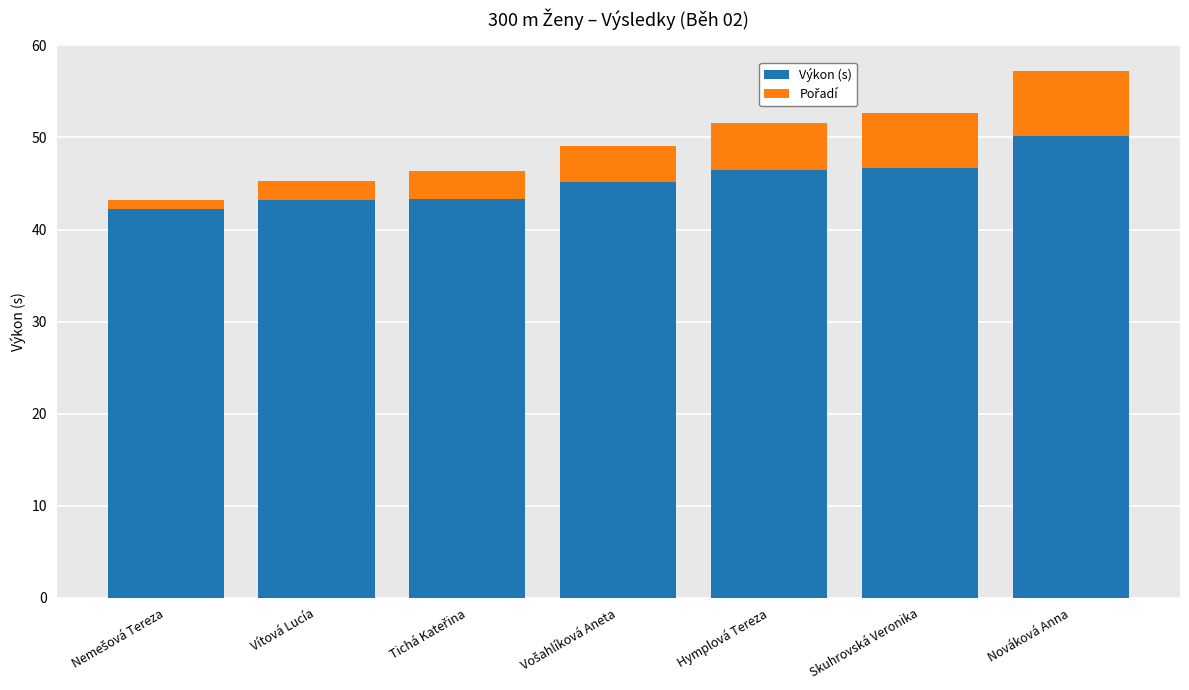

At which label does Výkon (s) reach its peak?

Nováková Anna